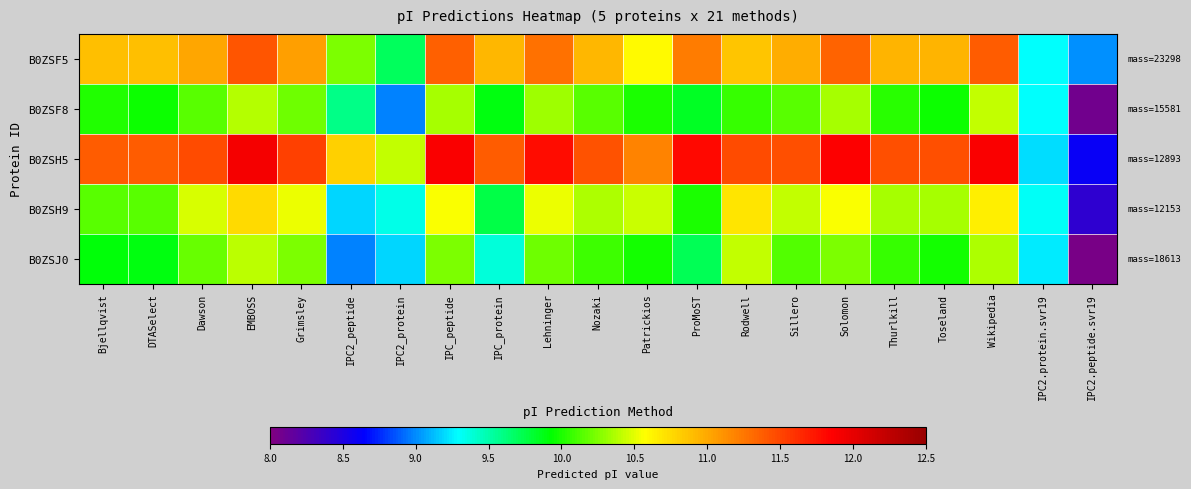

Rank the series by their maximum value, from lowest to highest.

B0ZSF8, B0ZSJ0, B0ZSH9, B0ZSF5, B0ZSH5